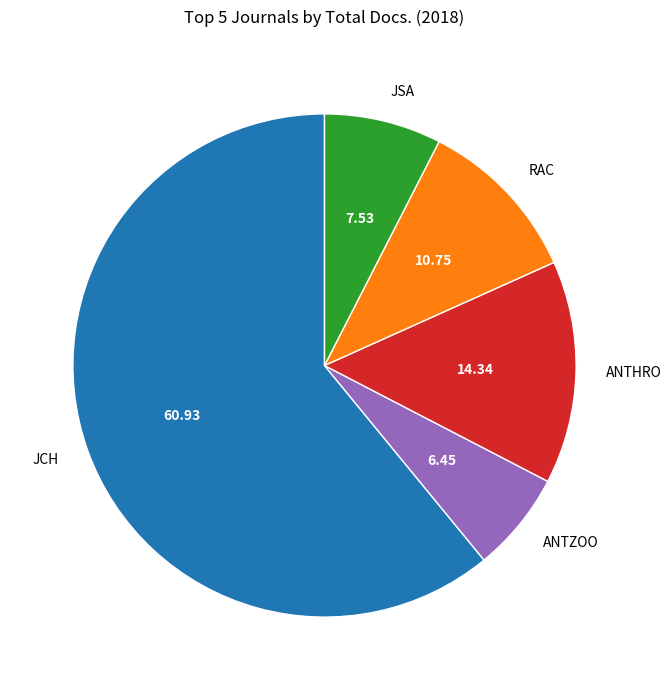

Which category accounts for the majority?

JCH